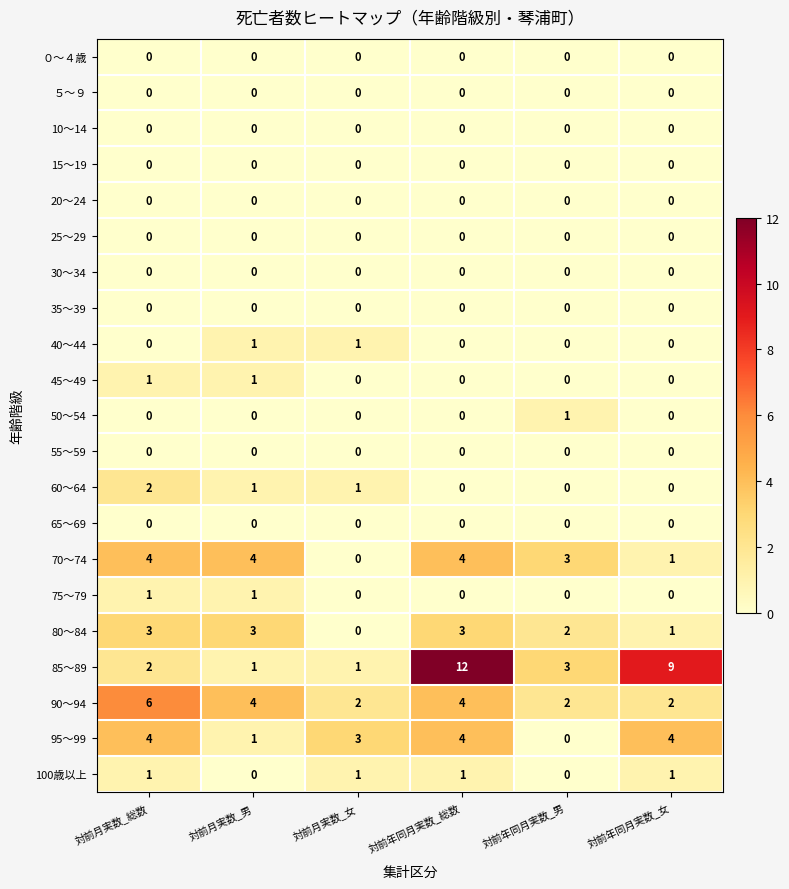

What is the difference between the maximum and minimum values in the 80～84 series?

3